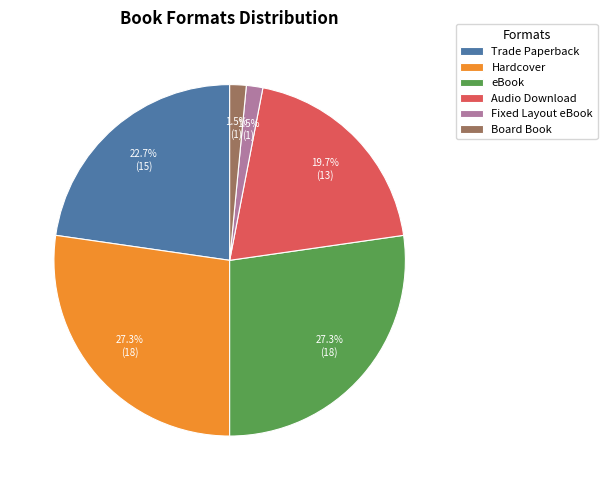

Do Board Book and Fixed Layout eBook together represent more than half of the pie?

No